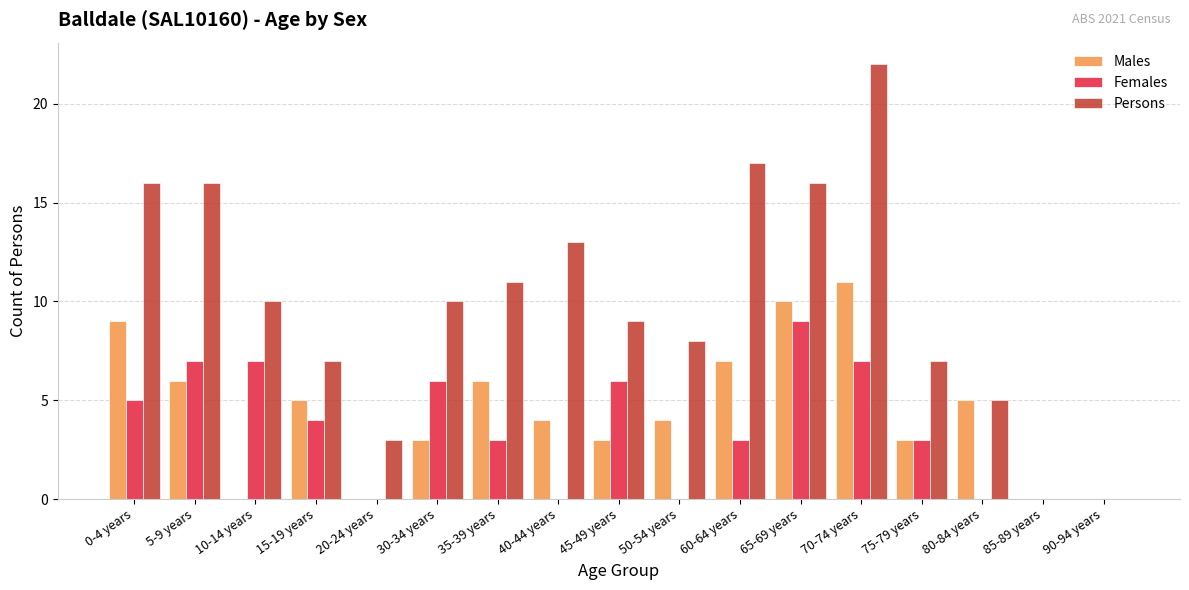

What is the sum of all Males values?

76